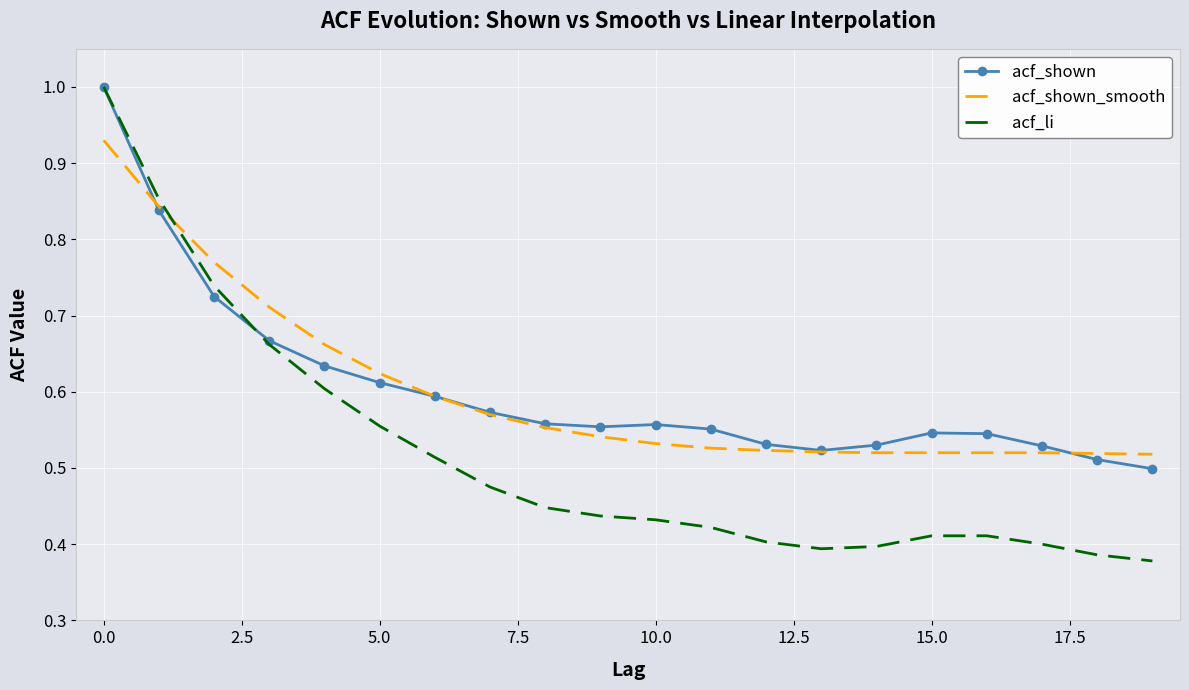

Which series has the widest spread of values?

acf_li